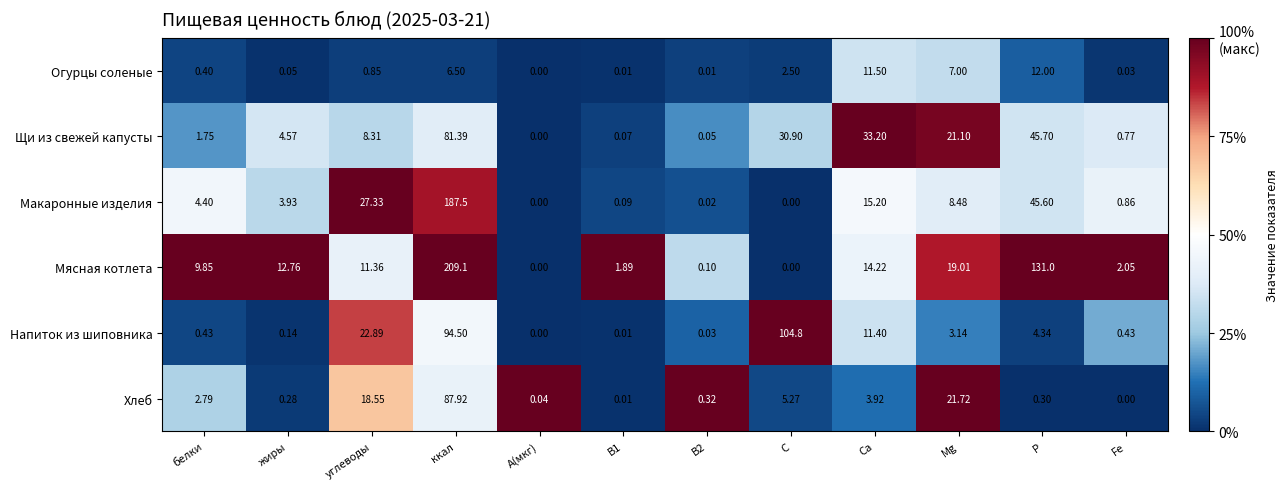

Where does the Мясная котлета series first go above 11?

жиры